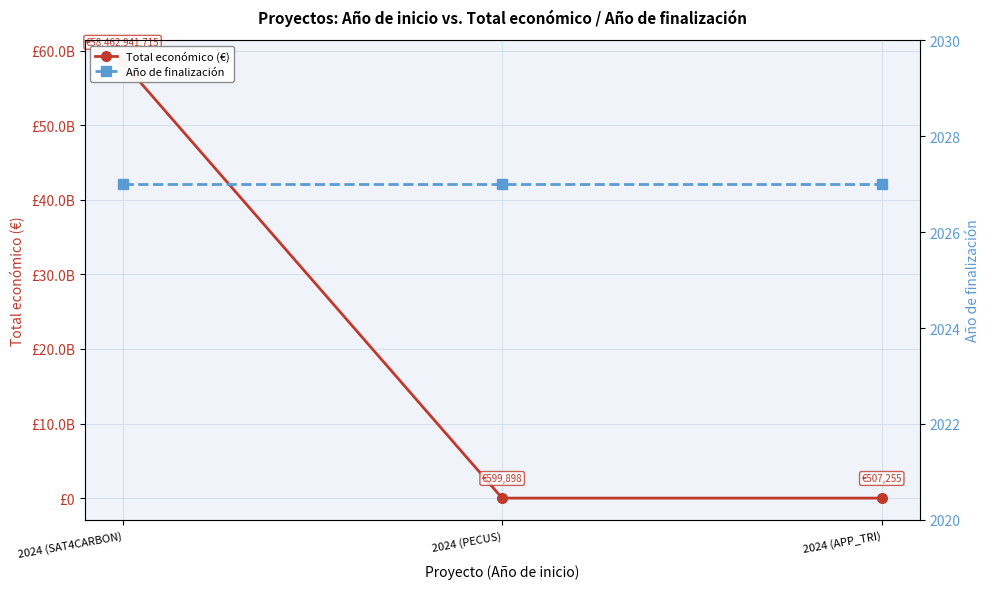

What is the spread (max minus min) of values at 2024 (APP_TRI)?

505228